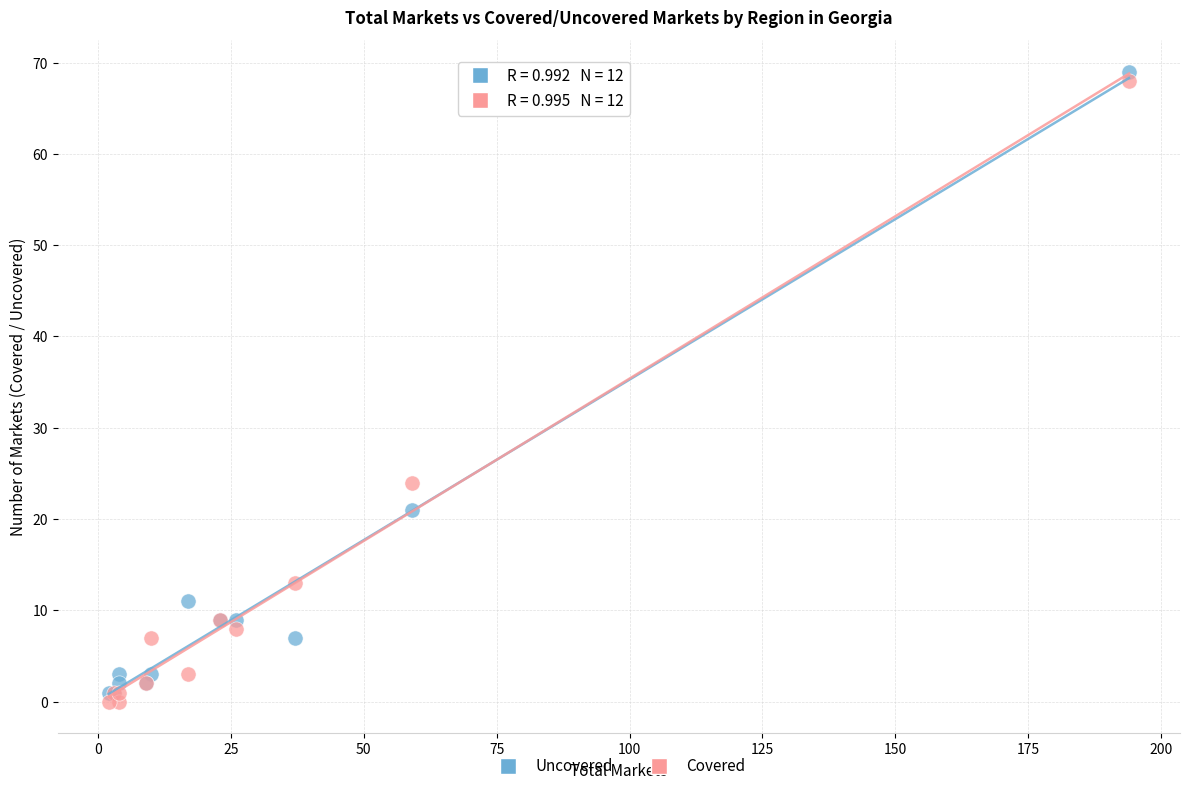

Which series reaches the minimum Y coordinate?

Covered